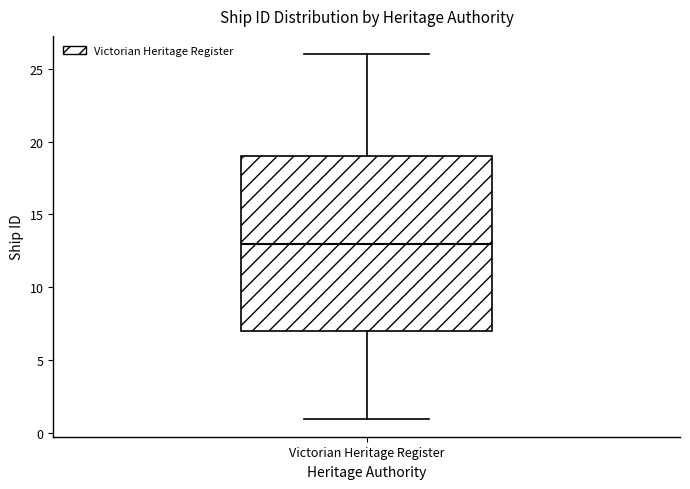

Read this box plot against the y-axis: the position of the median line, the range covered by the box, and the ends of both whiskers. The values are not printed on the chart, so give them approximately, as read against the axis.

median 13, box 7 to 19, whiskers 1 to 26